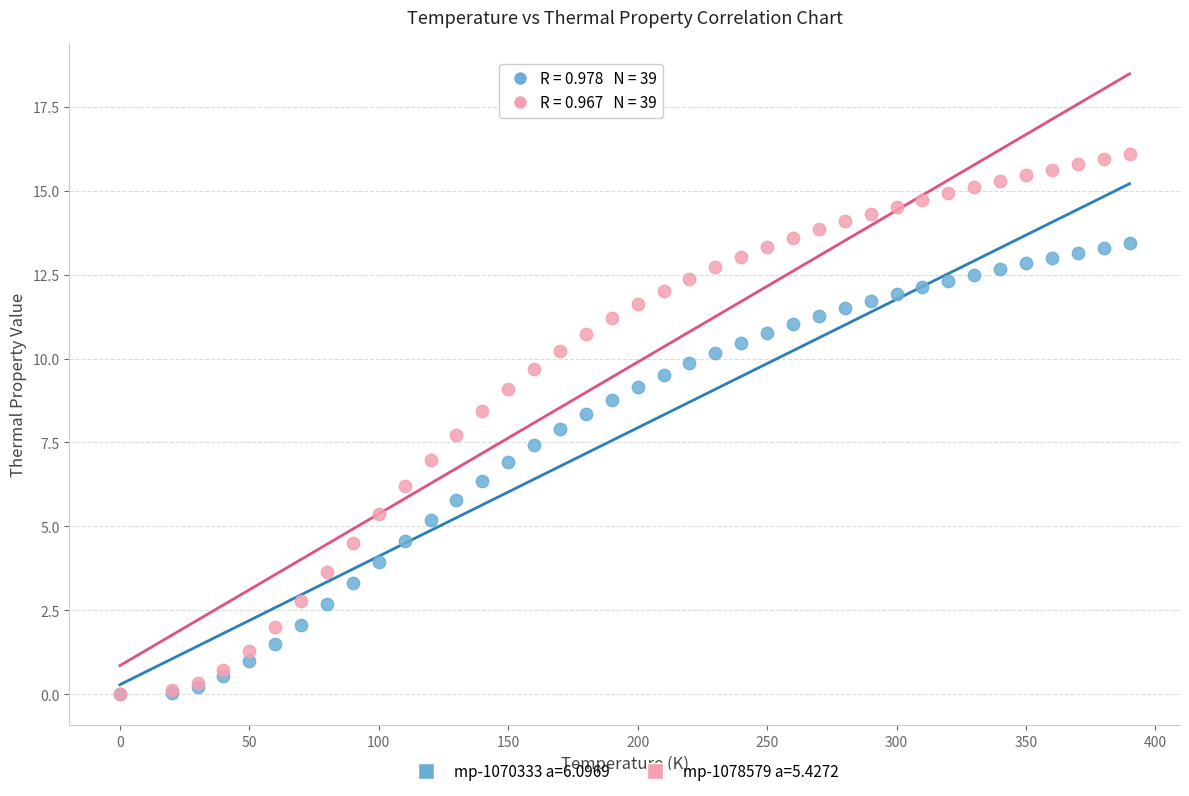

Which series contains the highest Y value?

mp-1078579 a=5.4272